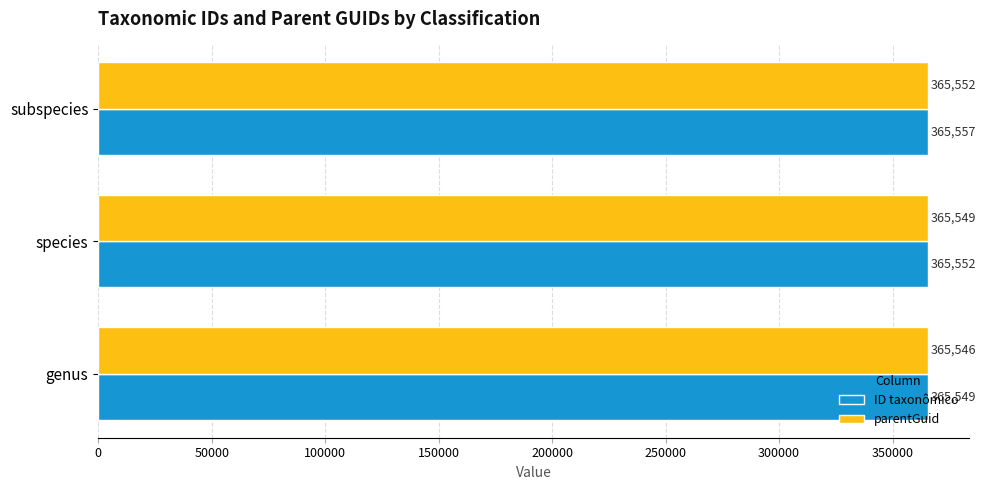

Is it true that parentGuid equals 365549 at species?

True